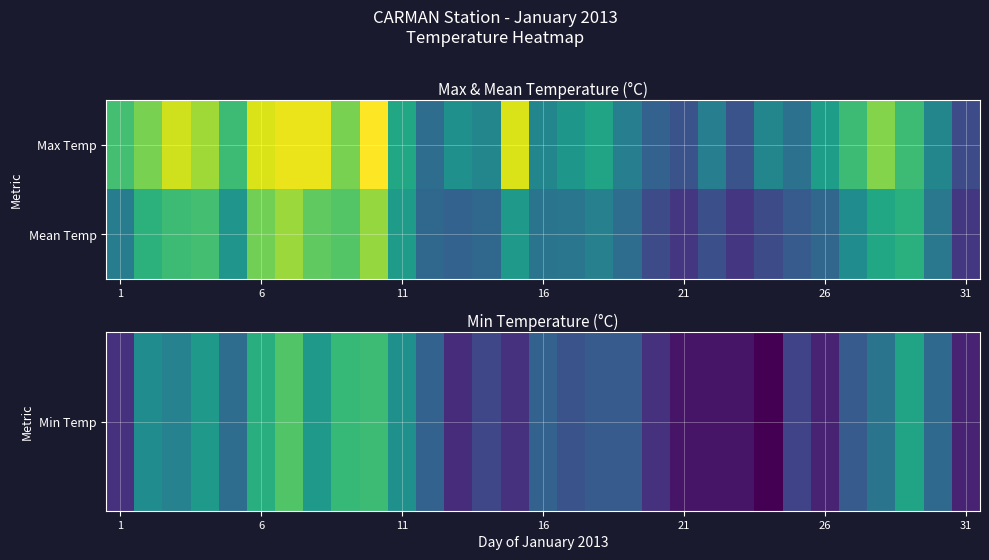

Which series has the largest total across all categories?

Mean Temp